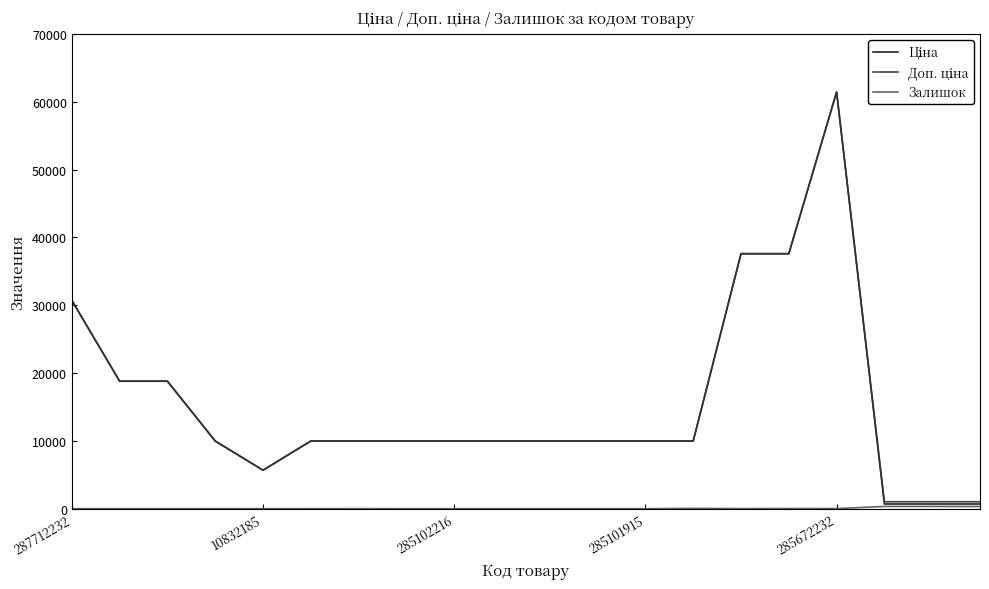

What is the greatest value displayed?

61434.3